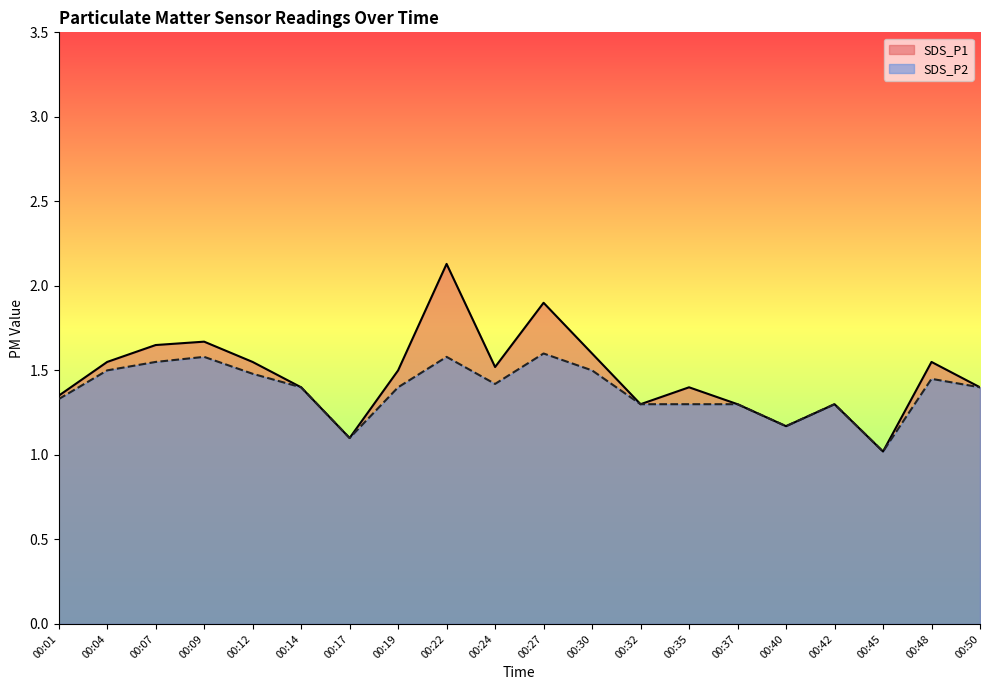

True or false: SDS_P2 and SDS_P1 intersect in this chart.

False